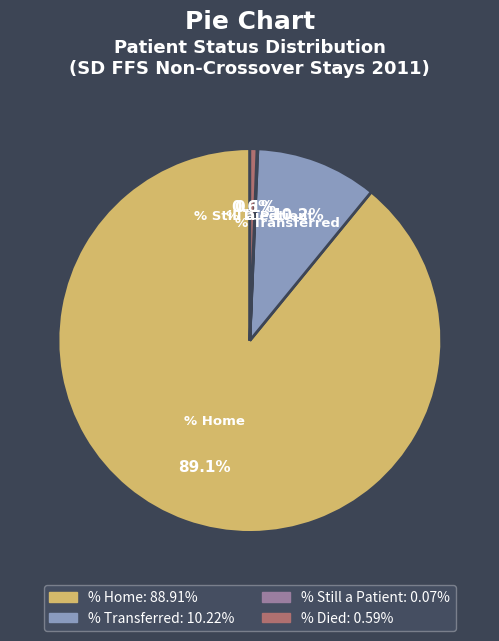

To the nearest percent, what portion does % Home represent?

89%